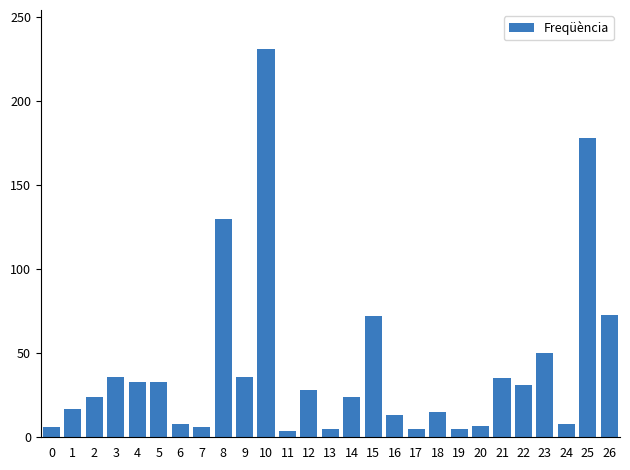

What is the greatest value displayed?

231